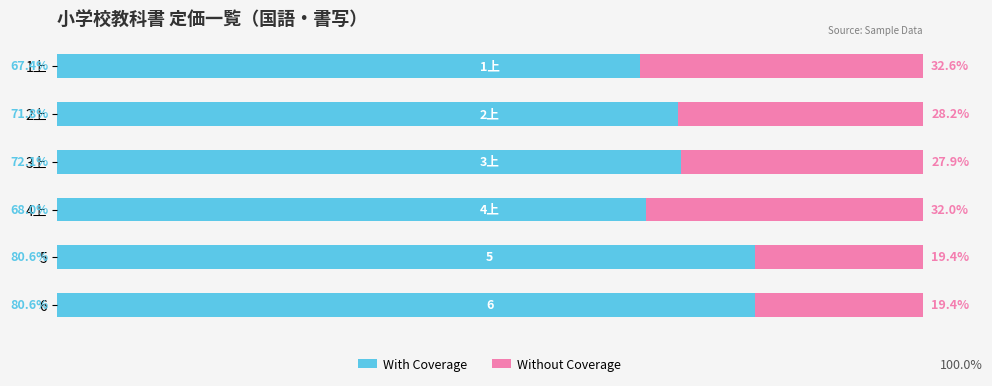

What are all the series names shown in the legend?

With Coverage, Without Coverage